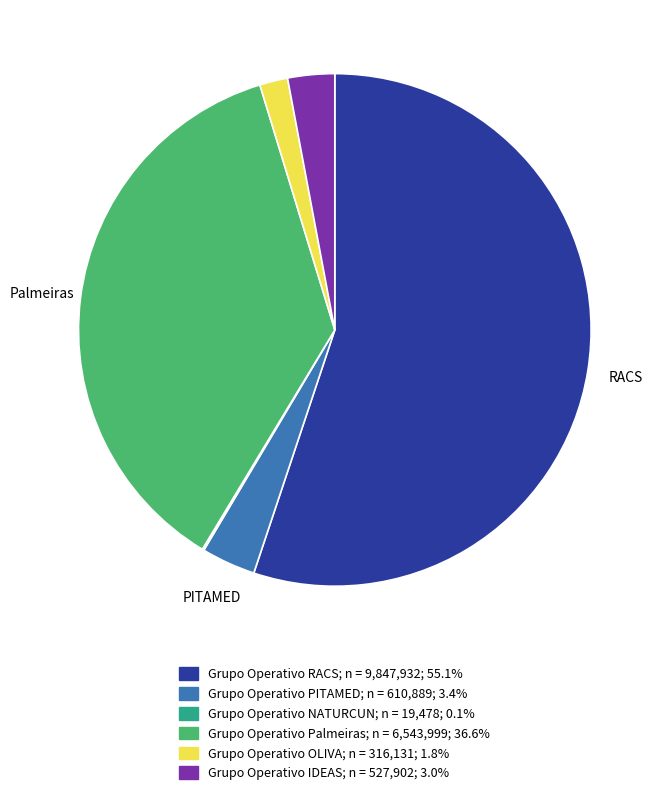

Does any single category account for the majority?

Yes